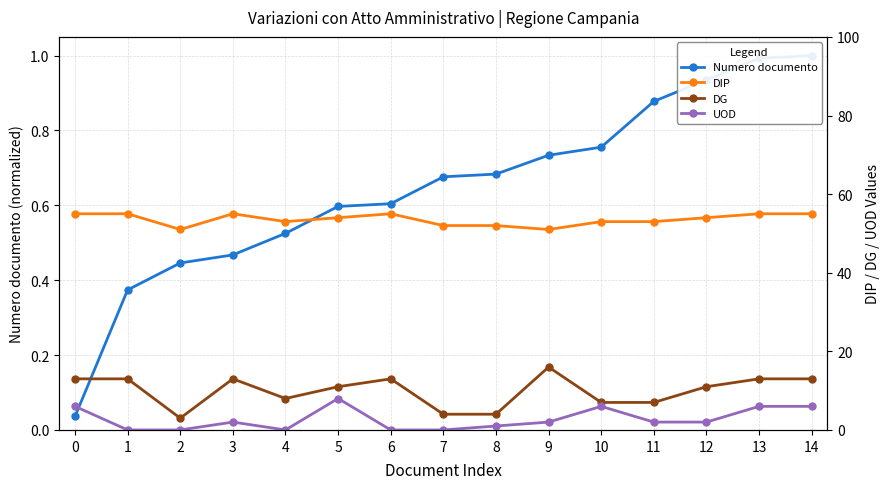

True or false: UOD and DIP intersect in this chart.

False